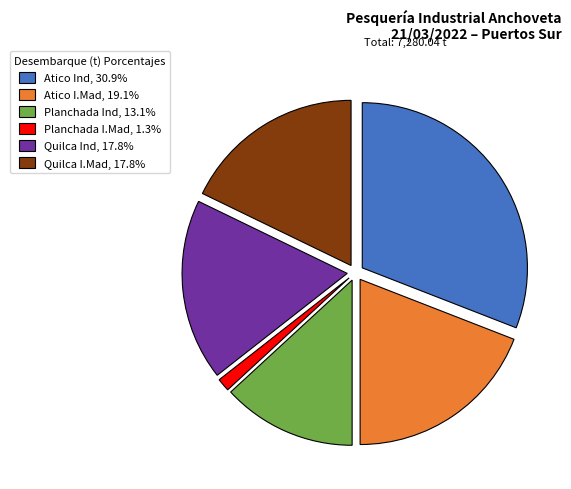

Does Quilca Ind, 17.8% represent more than half of the total?

No